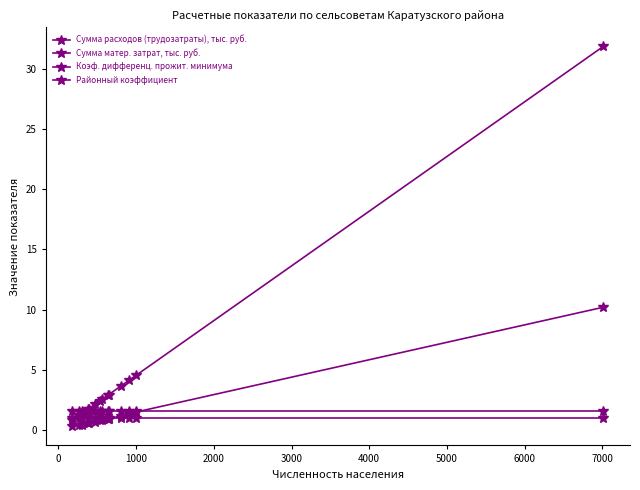

How many lines are shown in the chart?

4